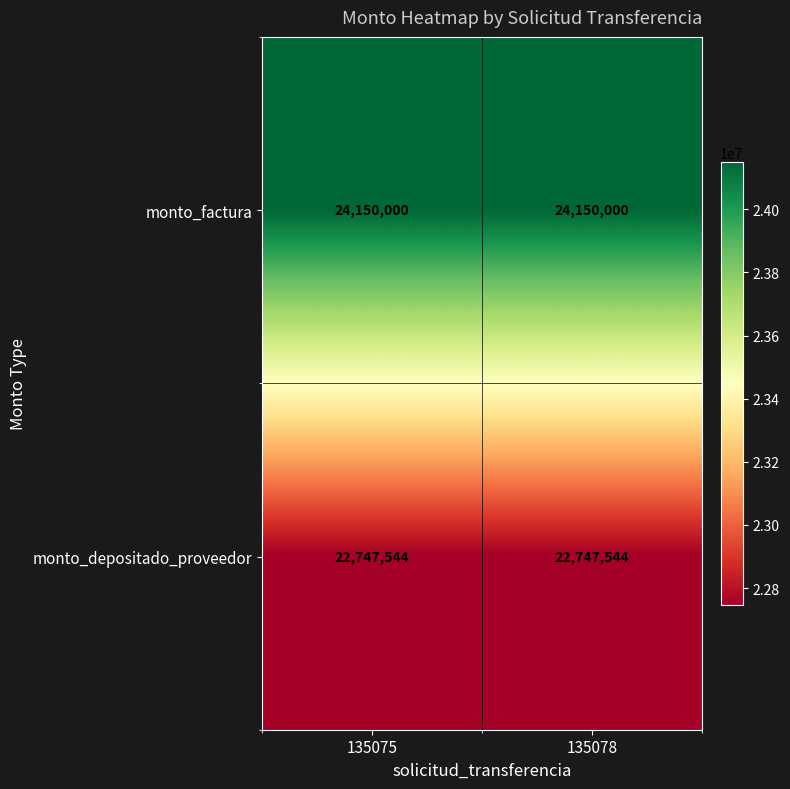

What is the lowest value of the monto_depositado_proveedor series?

22747544